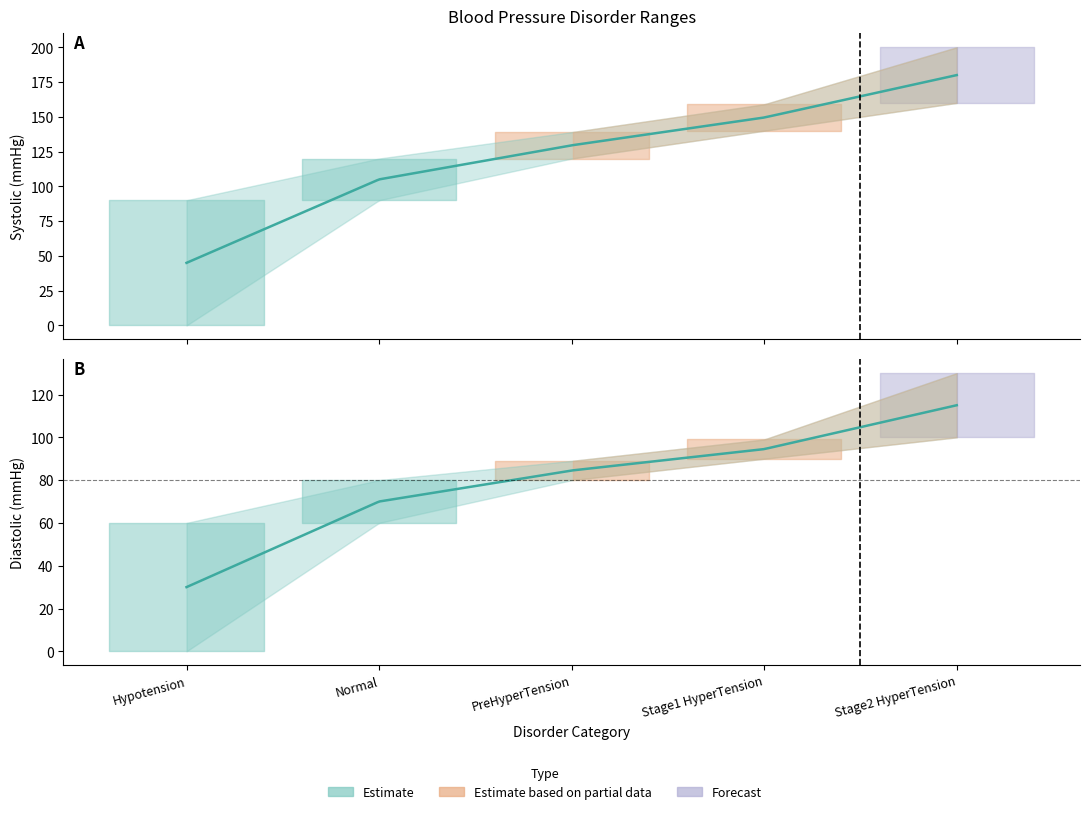

What is the difference between the second highest and minimum values in the Diastolic_high series?

39